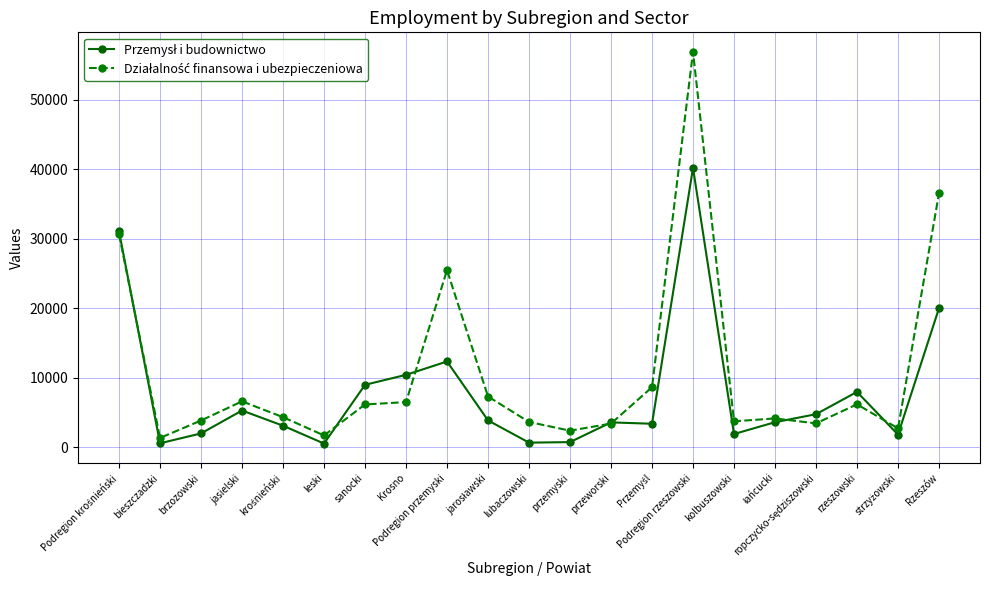

What is the maximum value shown in the chart?

56839